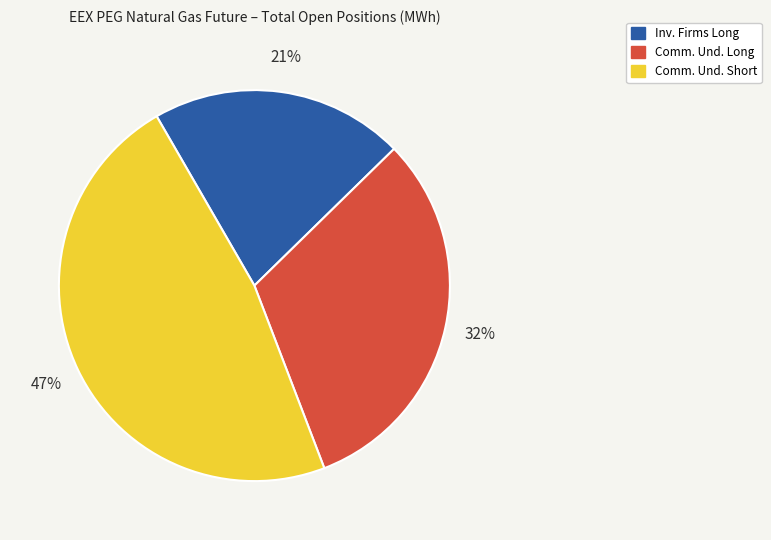

To the nearest percent, what is the average slice percentage?

33%